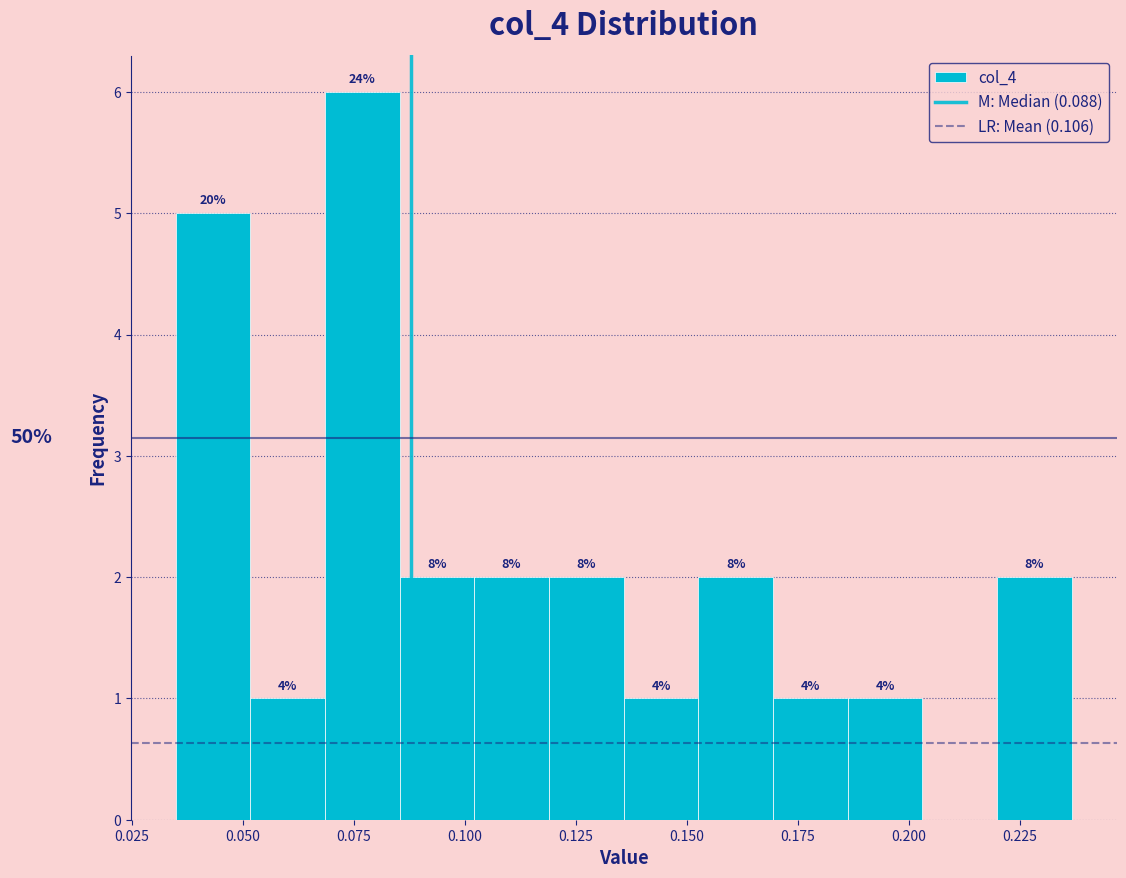

Read against the x-axis, roughly where is the centre of the tallest bar?

0.075